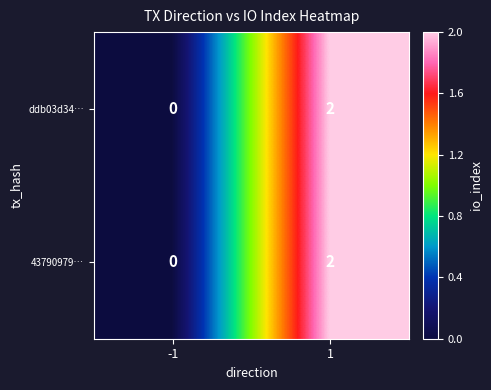

At how many categories does at least one series exceed 1?

1